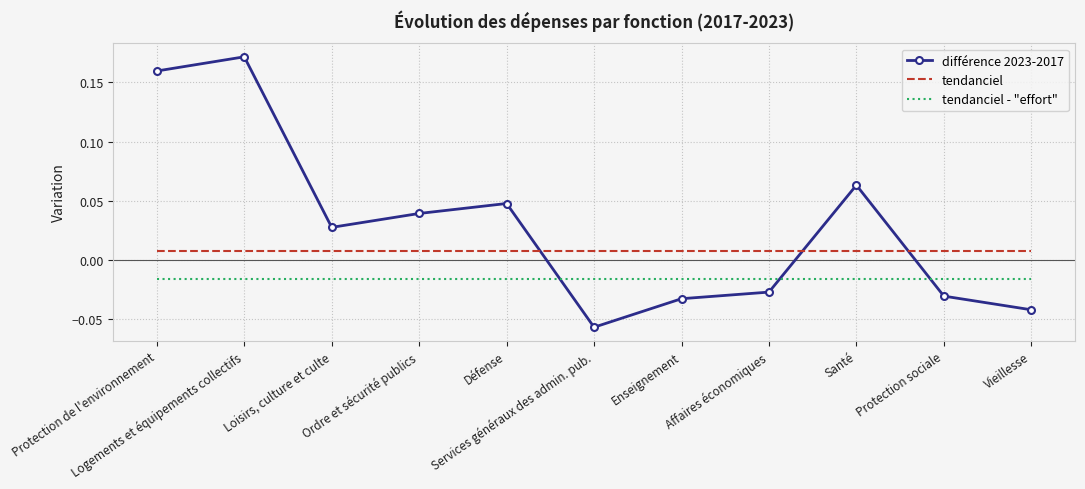

Which series ends up on top after the final intersection of tendanciel and différence 2023-2017?

tendanciel